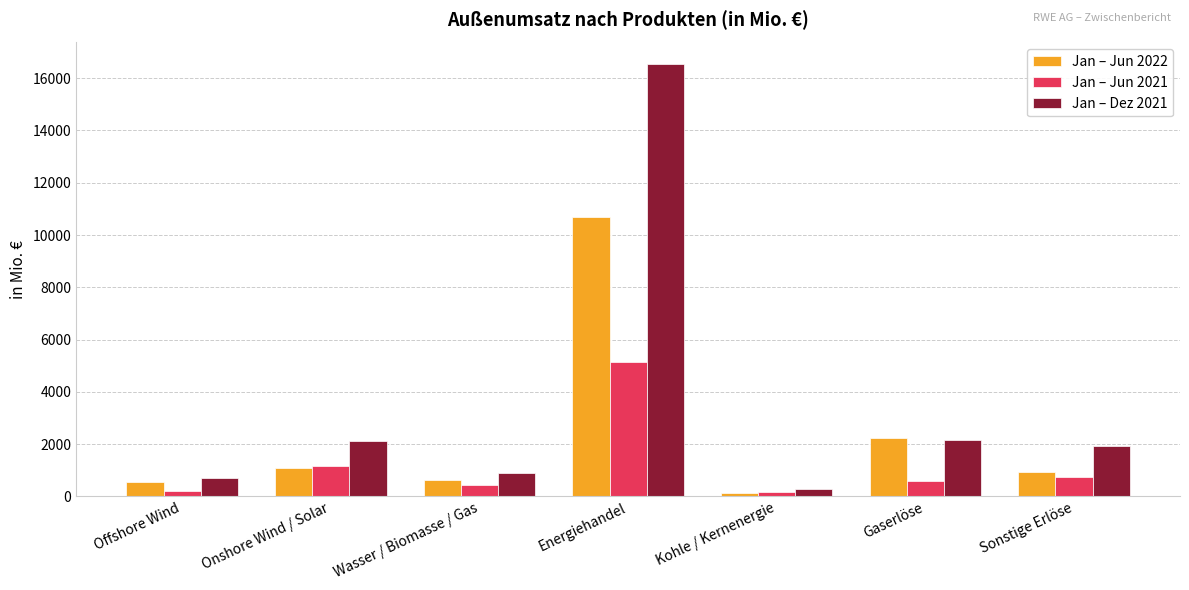

True or false: Jan – Jun 2021 has a value of 5158 at Energiehandel.

True